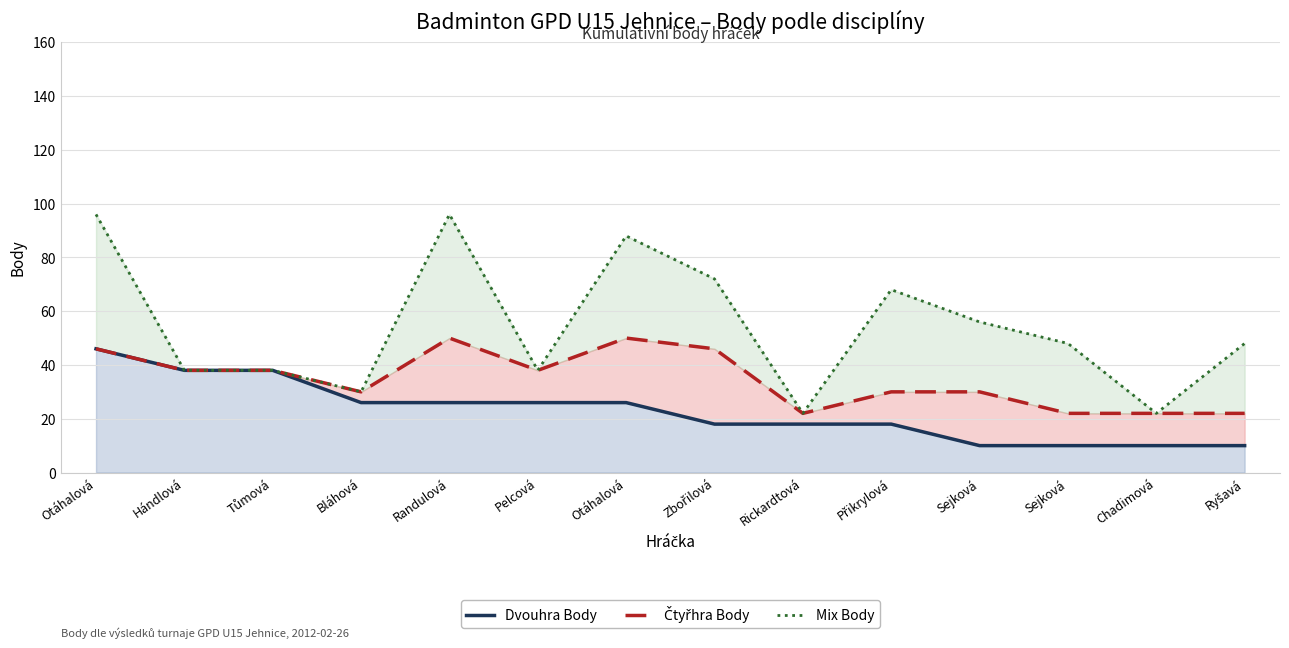

Between Tůmová and Otáhalová, which is larger?

Otáhalová